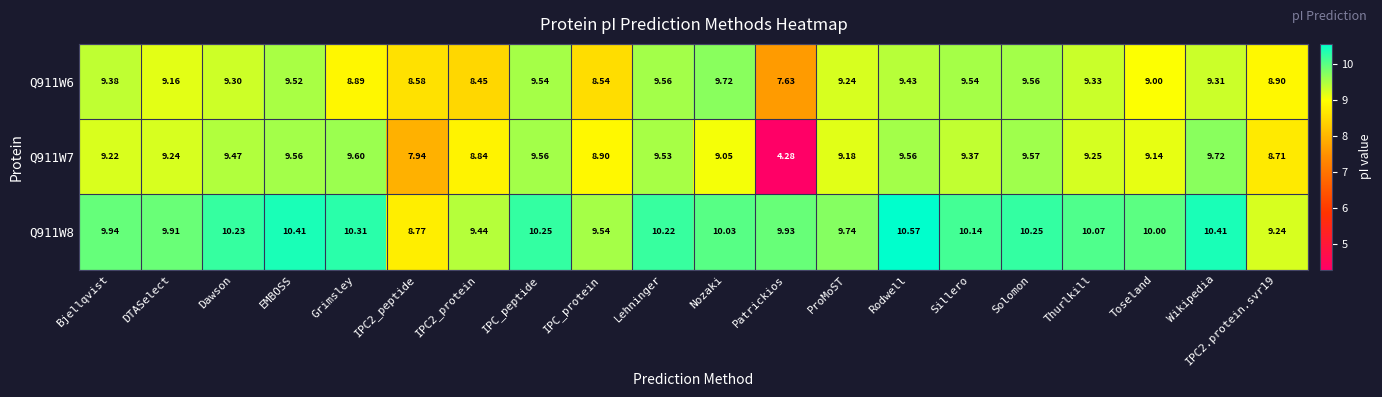

How many data points does each series have?

20